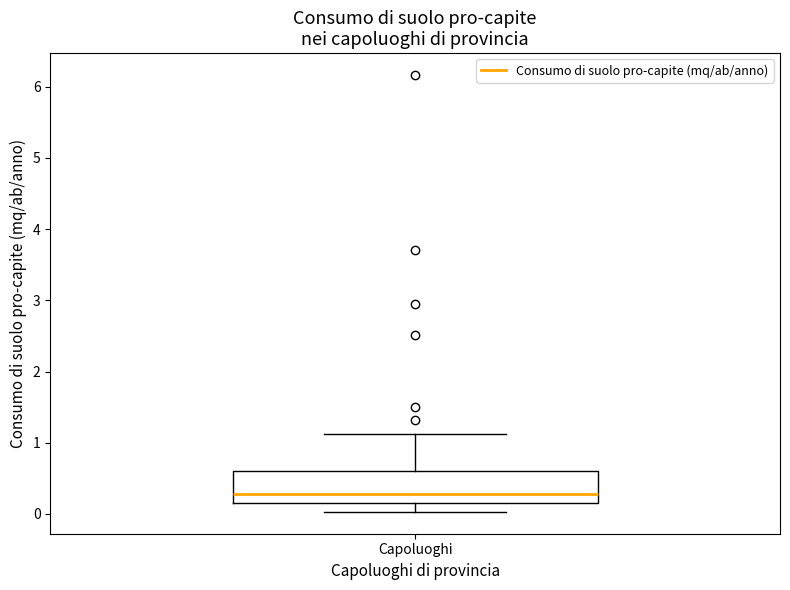

Where is the upper edge of the box for Capoluoghi on the y-axis? The values are not printed on the chart, so give them approximately, as read against the axis.

0.6